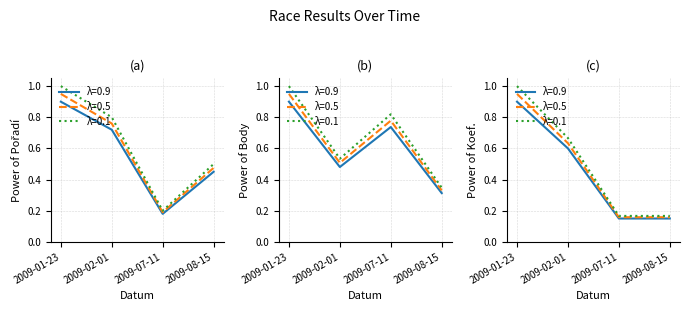

Count the number of data series in this chart.

3